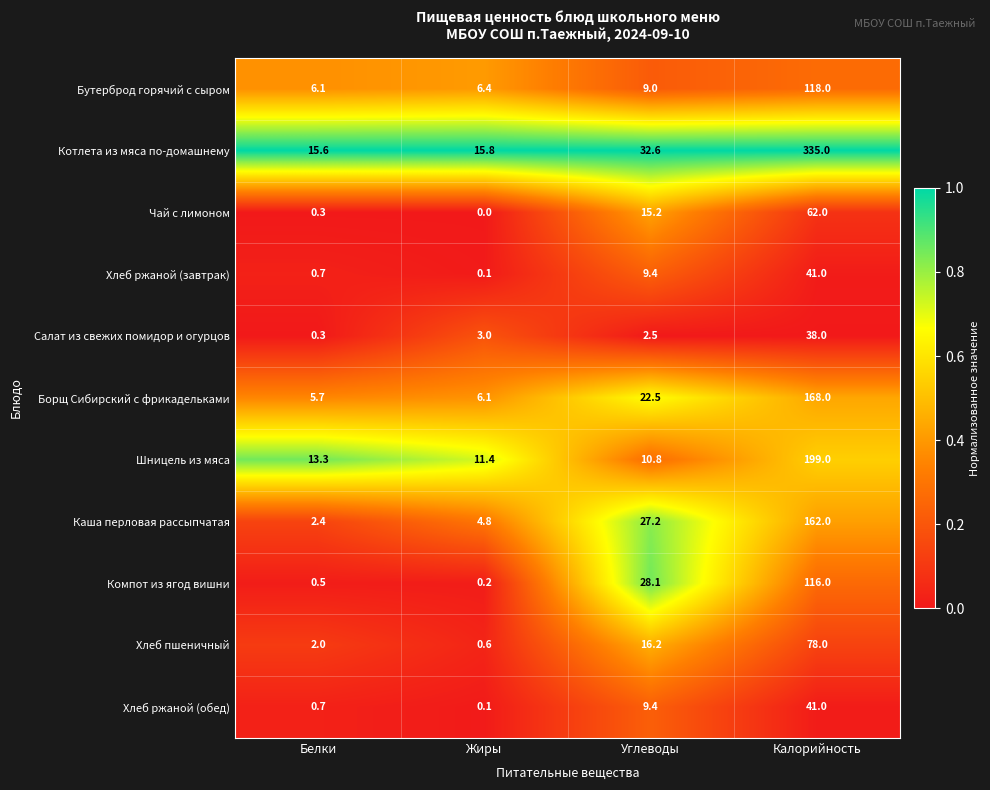

What is the difference between the Шницель из мяса values at Калорийность and Углеводы?

188.2